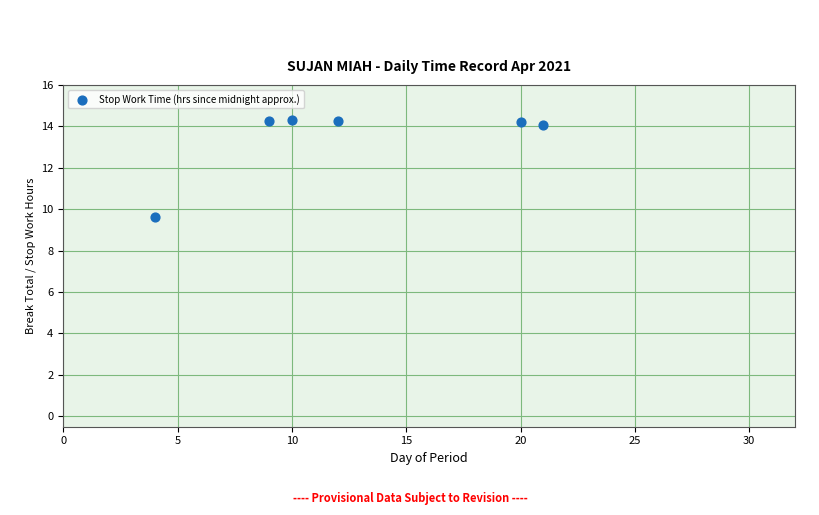

What Y value in the scatter plot is closest to 11?

9.6